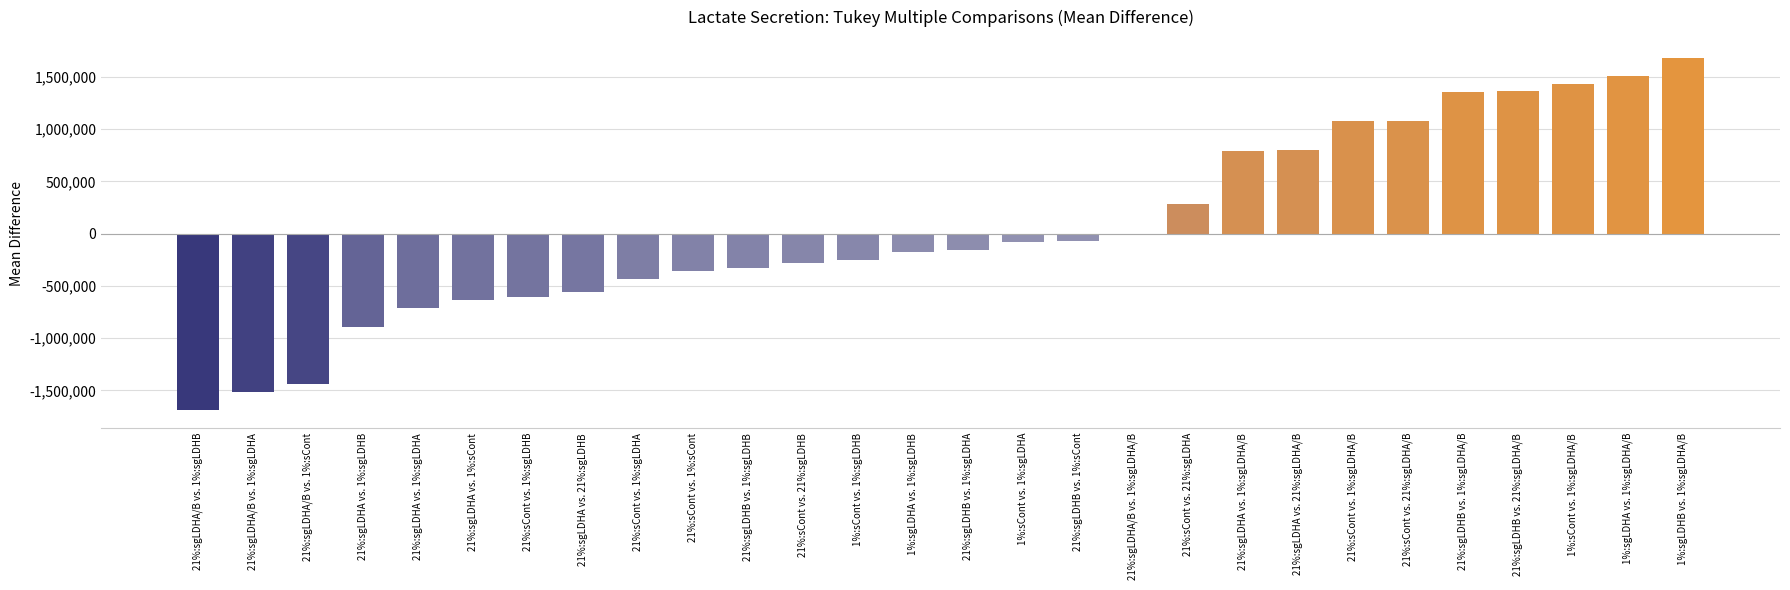

At which label does the data first exceed -152104?

1%:sCont vs. 1%:sgLDHA